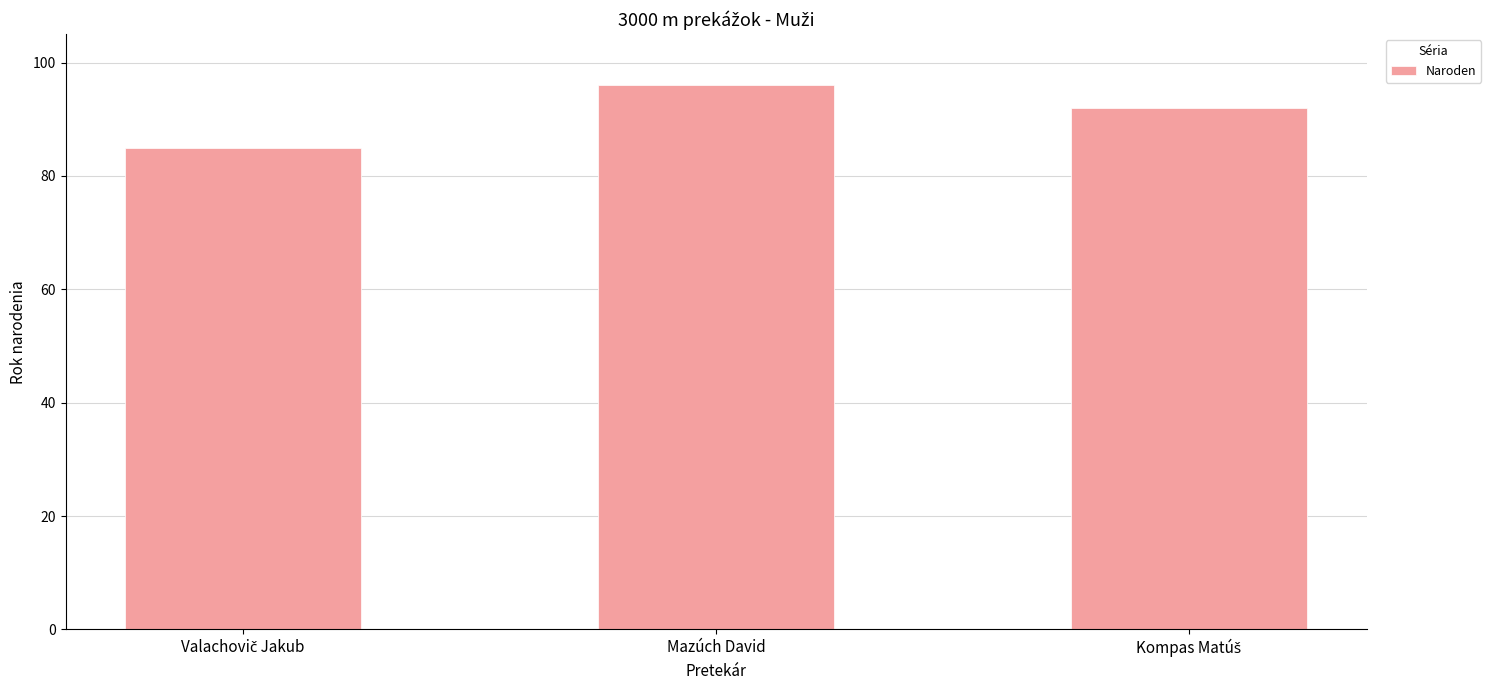

What is the approximate value at Mazúch David, to the nearest 10?

100